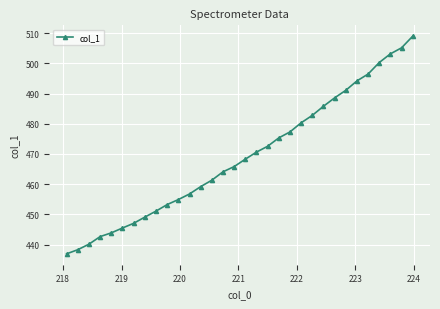

What is the difference between the maximum and minimum values?

72.1